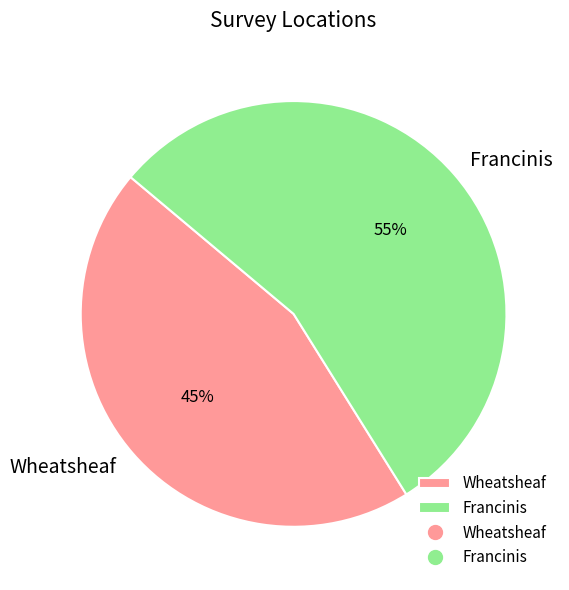

Combined, do Francinis and Wheatsheaf account for over 50%?

Yes